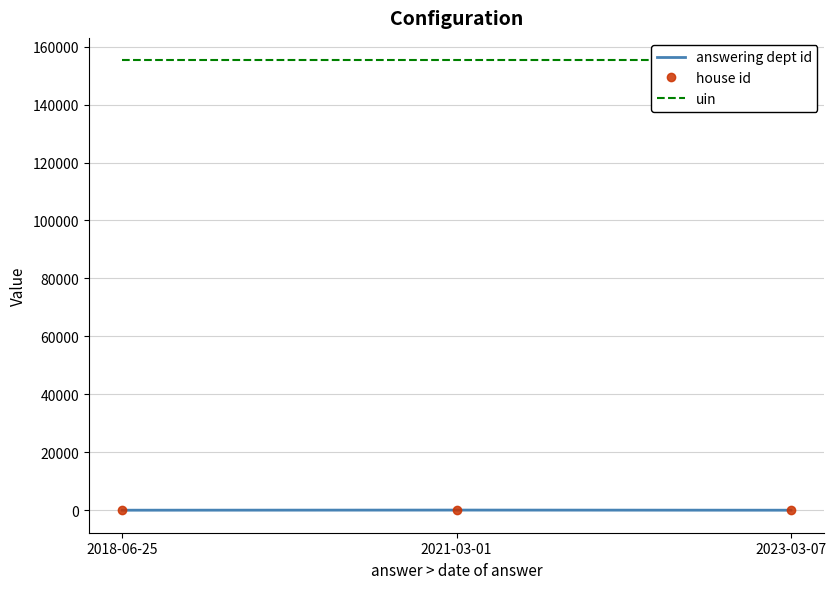

What is the average value of the house id series?

1